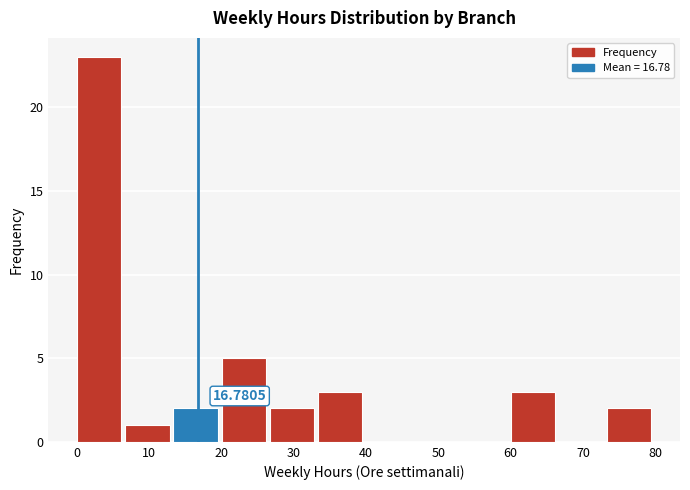

Which range on the x-axis has the tallest bar?

0 to 7